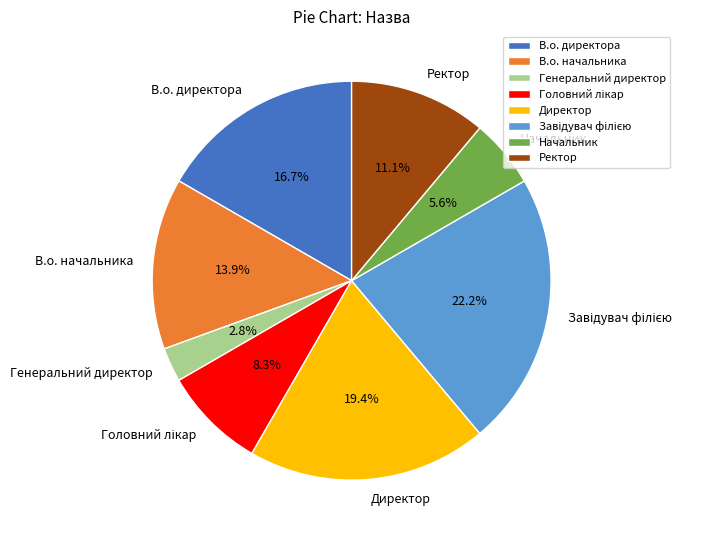

What percentage is the Ректор slice, to the nearest percent?

11%